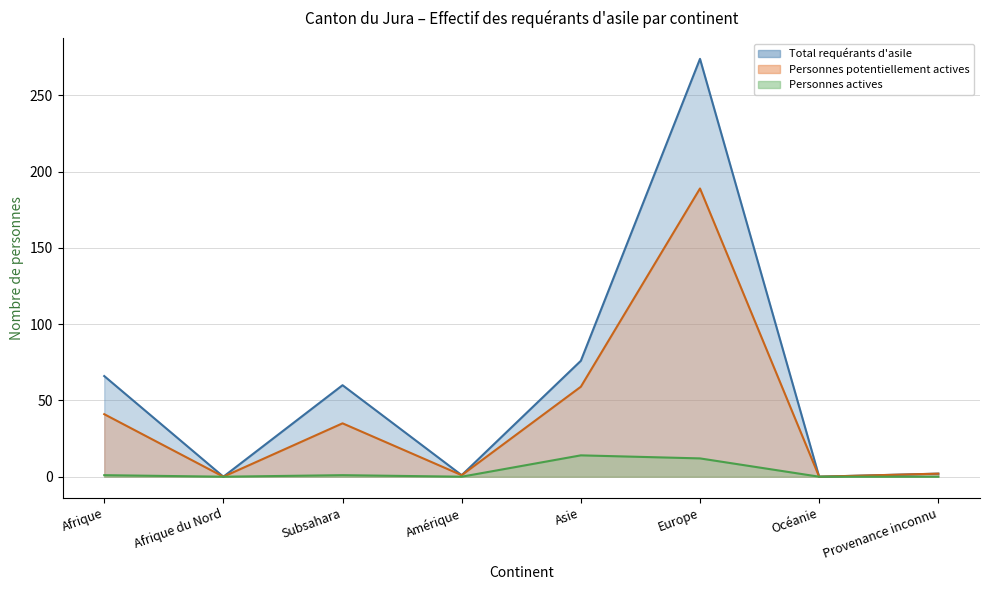

How many interior local peaks does the Personnes actives series have?

2